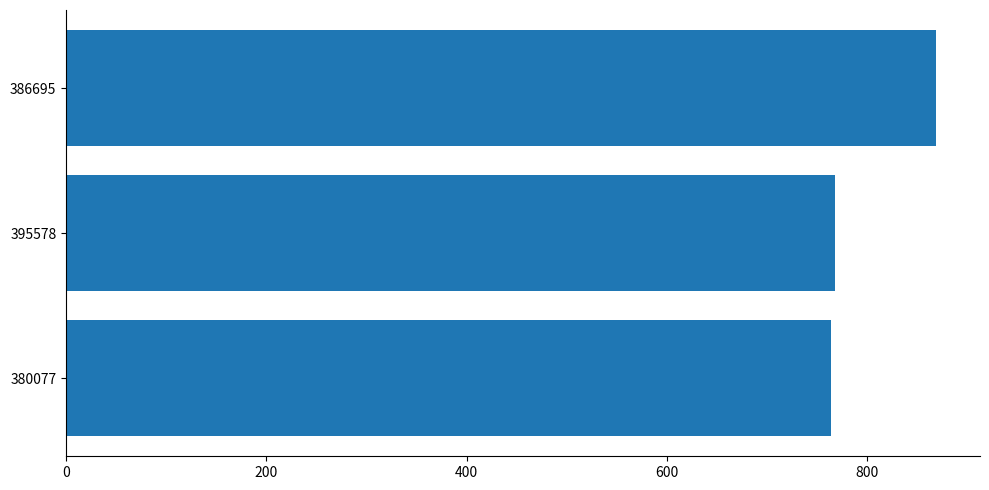

True or false: the data shows 311 at 386695.

False